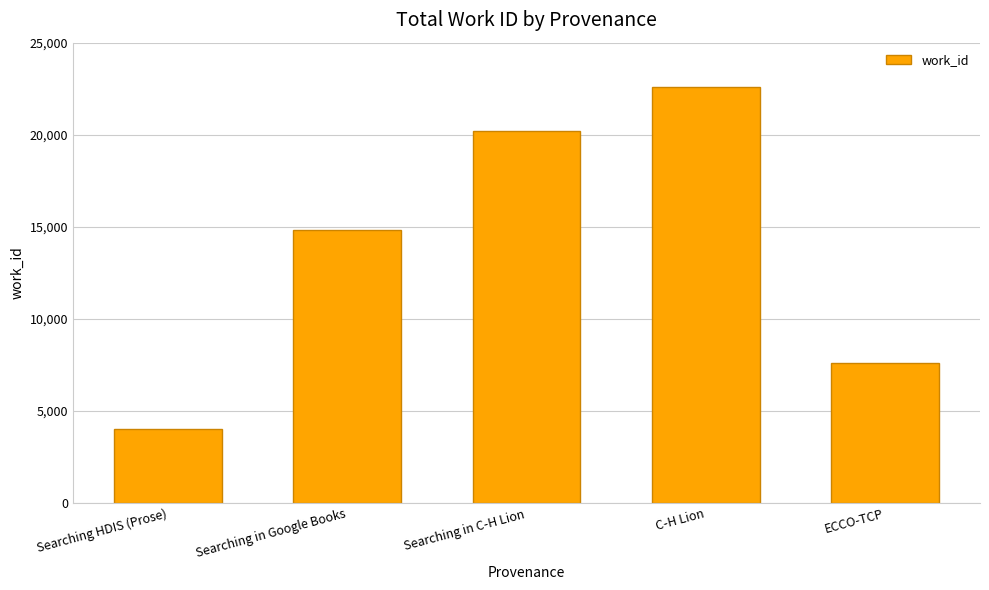

What is the difference between the second highest and minimum values?

16160